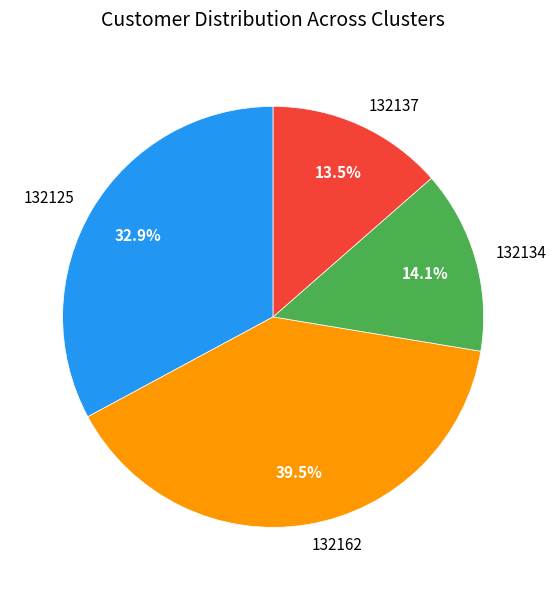

Does 132134 represent more than half of the total?

No